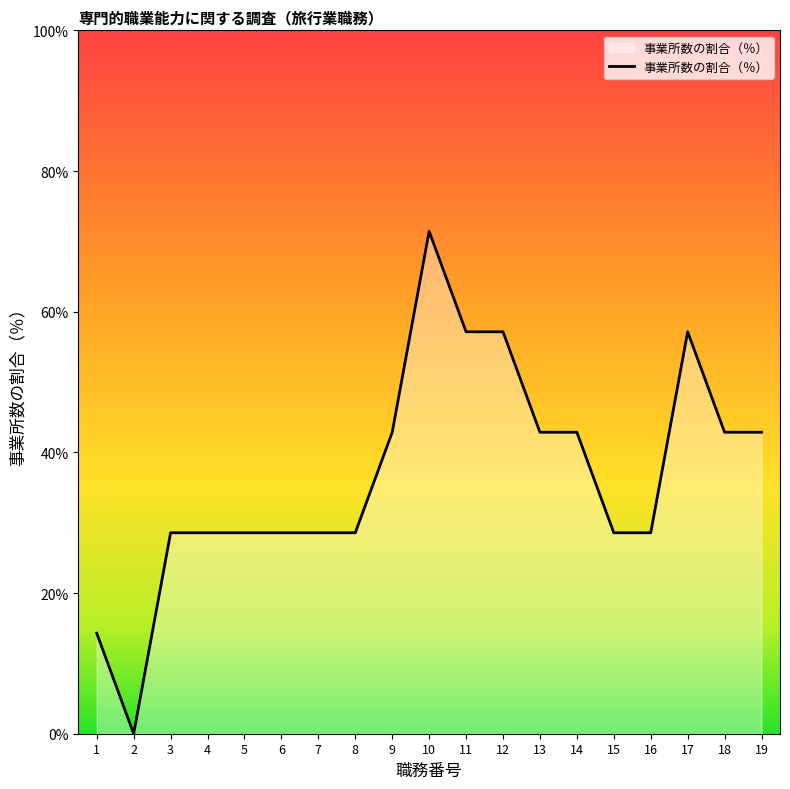

What is the difference between the values at 16 and 12?

28.6